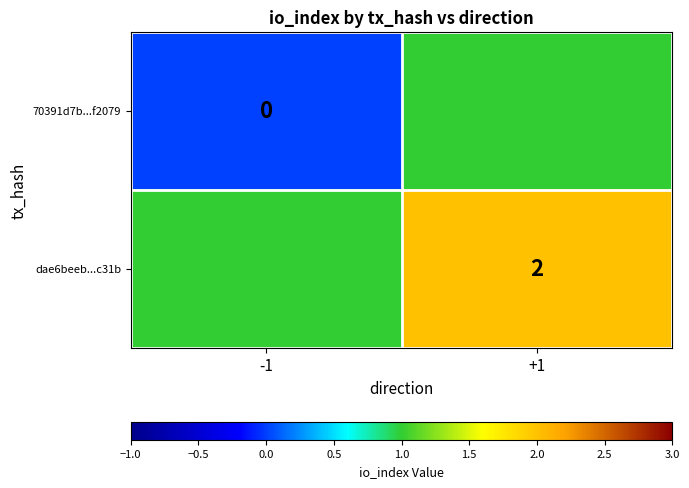

At which category does the chart reach its minimum across all series?

-1